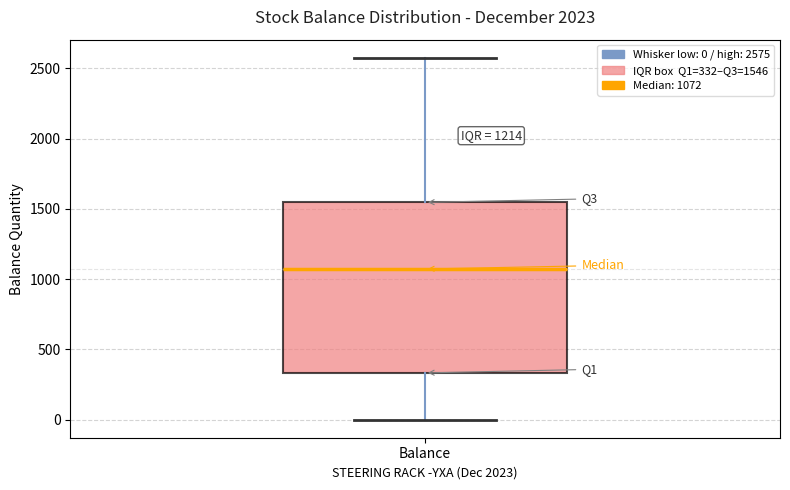

Transcribe this box plot: give where the median line is, the range the box spans, and where the two whiskers end, as read against the y-axis. The values are not printed on the chart, so give them approximately, as read against the axis.

median 1050, box 350 to 1550, whiskers 0 to 2600